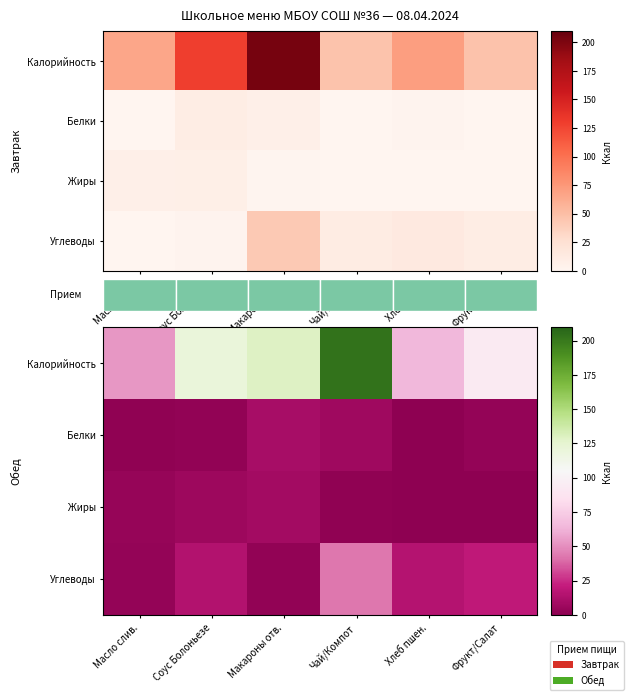

Which series changed the most between Макароны отв. and Фрукт/Салат?

Калорийность